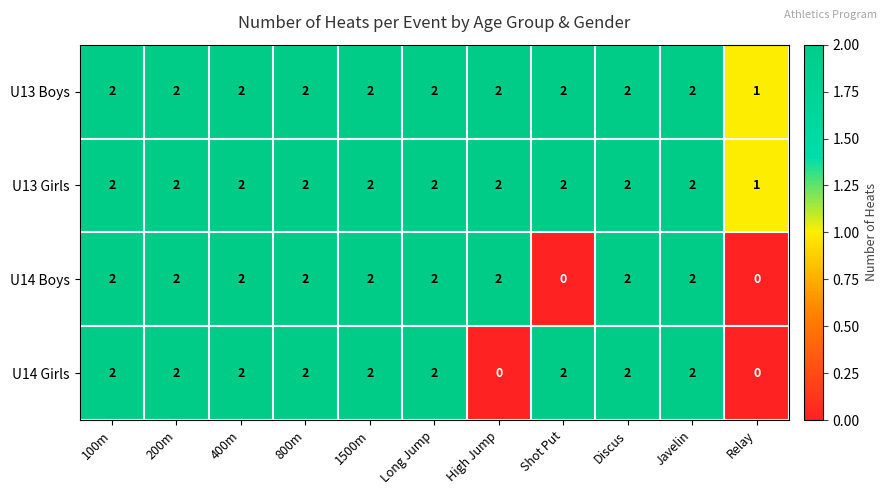

How many U13 Girls values are between 2 and 3?

10